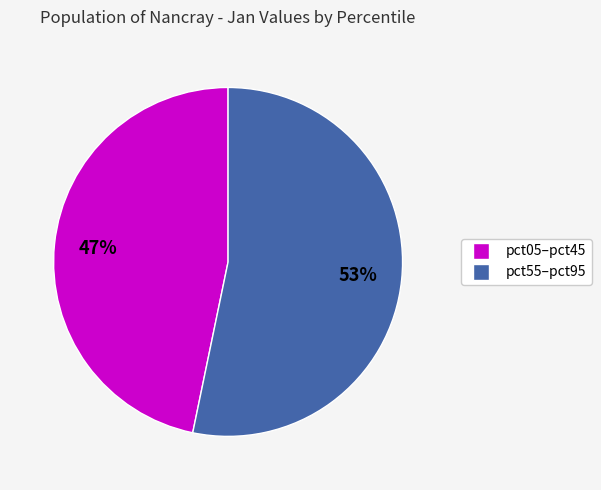

Does any single category account for the majority?

Yes